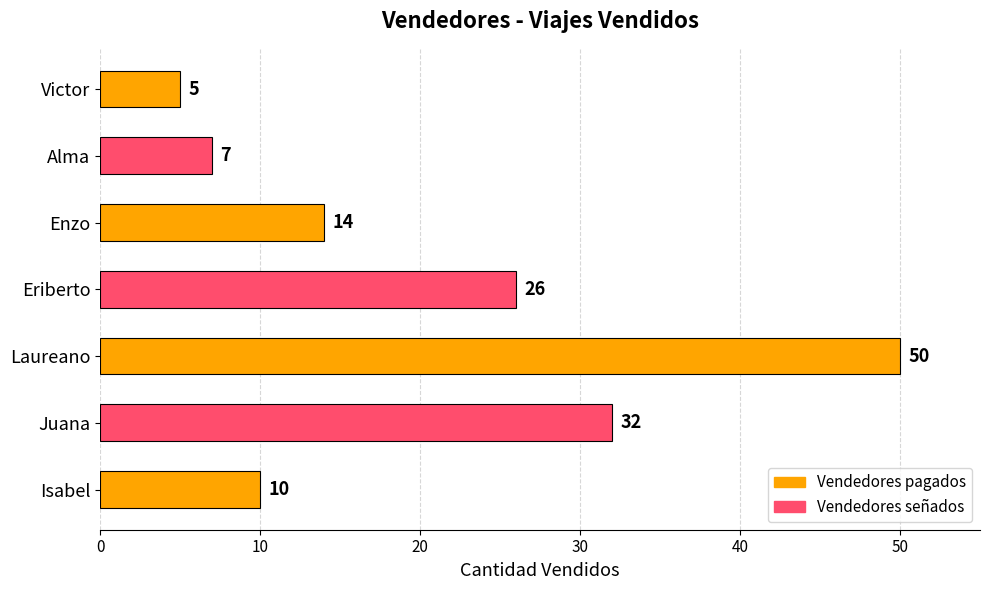

The value at Eriberto is 26. True or false?

True